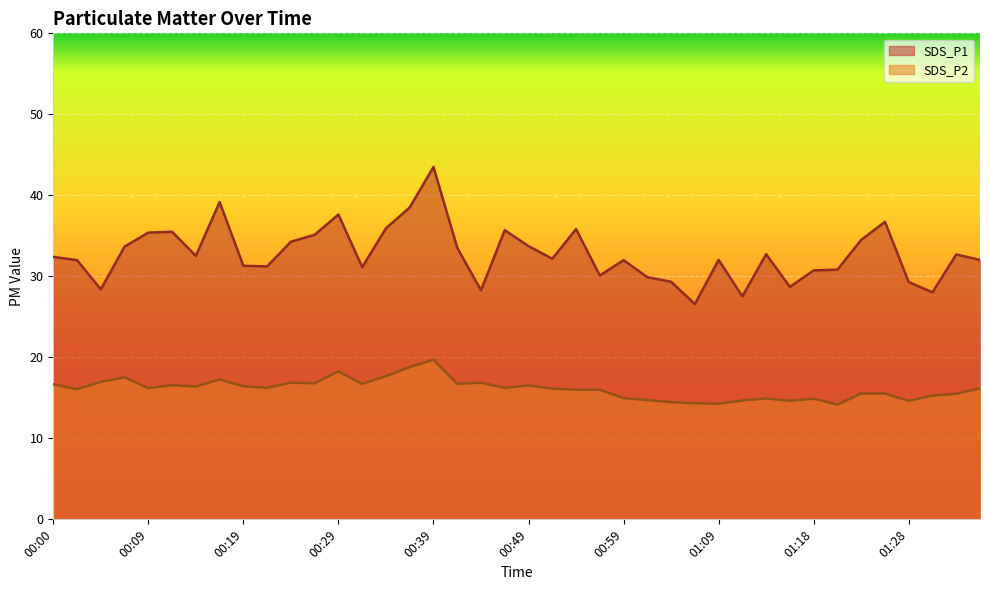

At which category does SDS_P1 reach its first local peak?

00:12